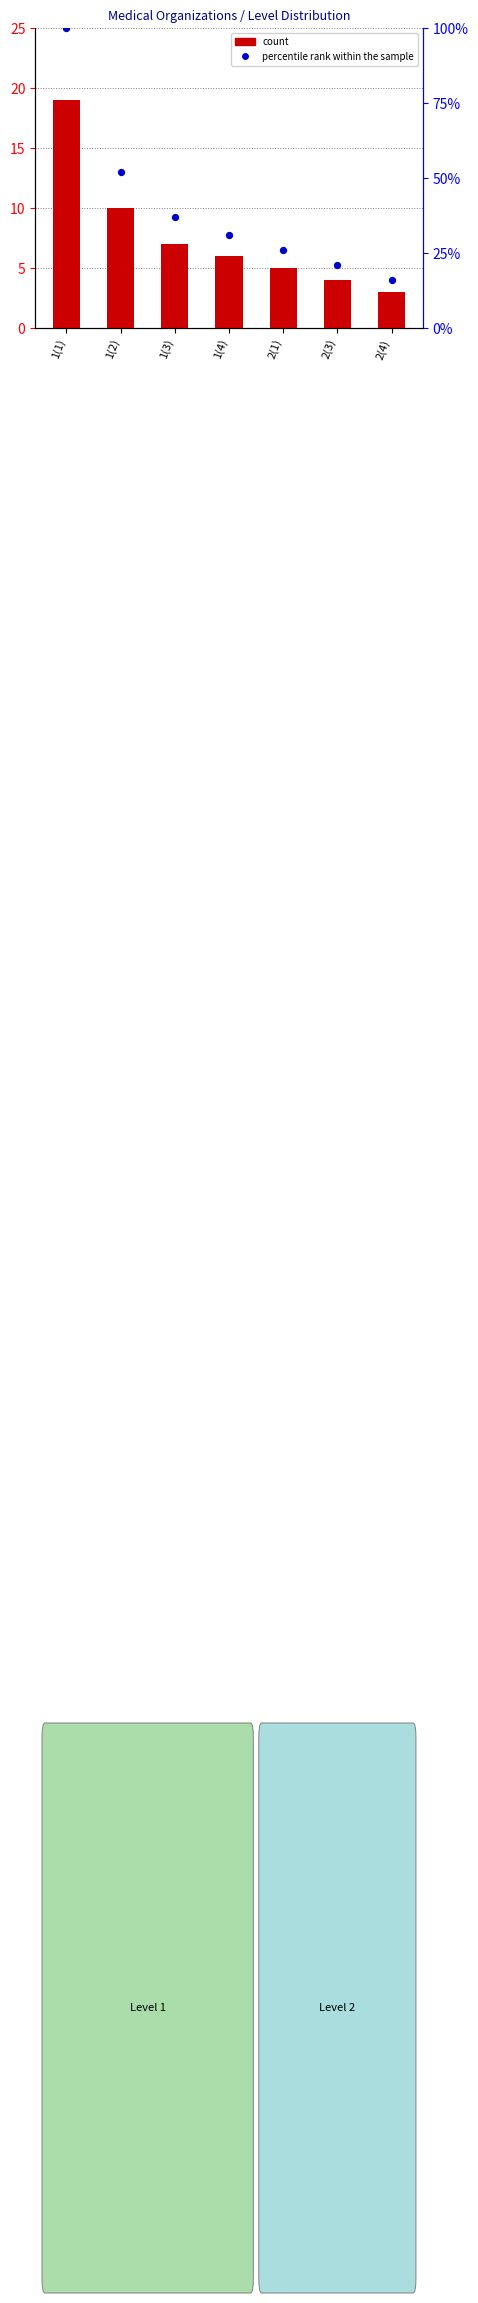

Is the value of percentile rank within the sample at 1(2) greater than the value of count at 2(3)?

Yes